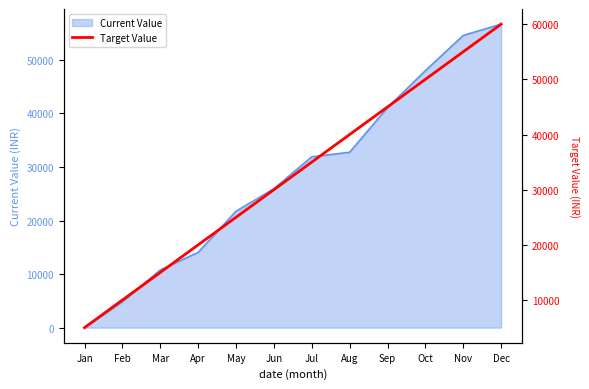

The value at Nov is 55000. True or false?

True